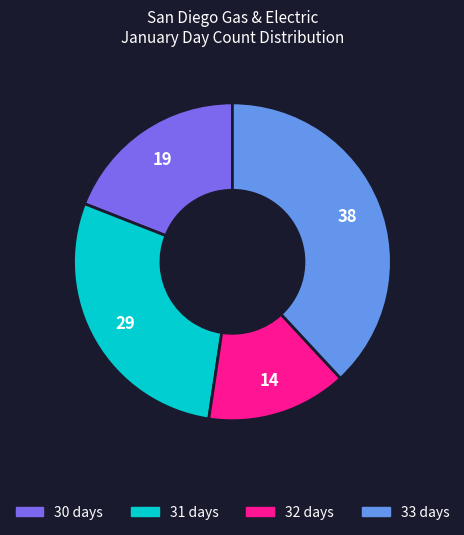

Does any single category account for the majority?

No